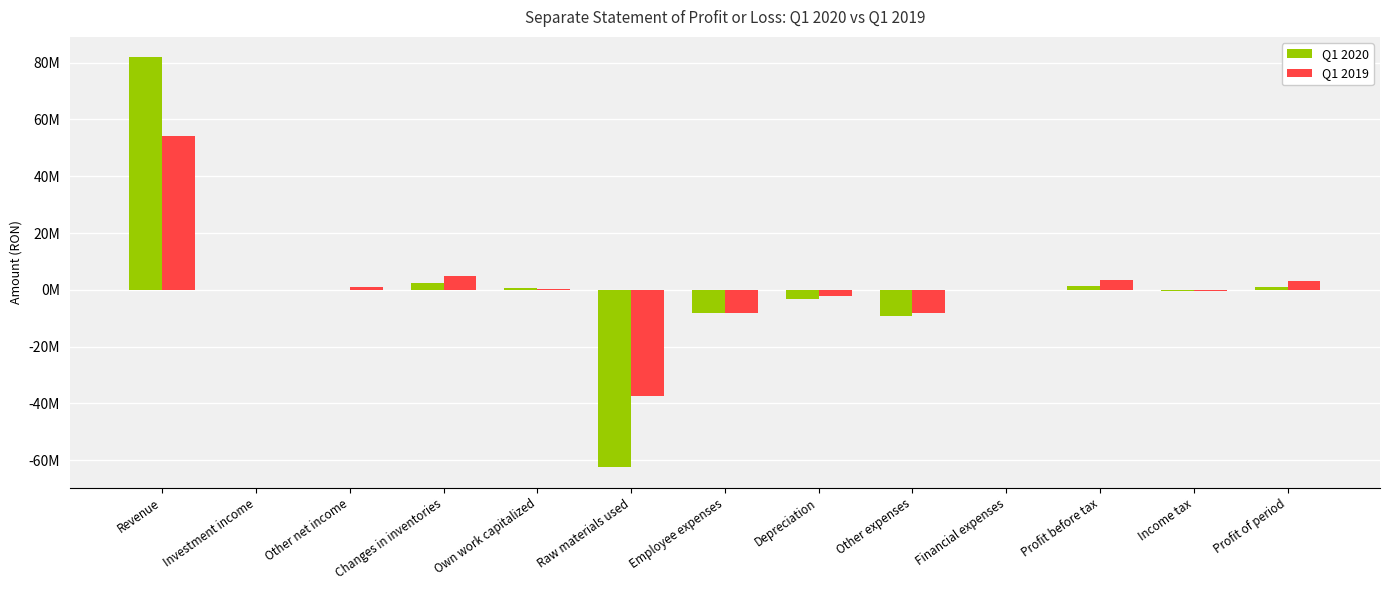

Does the chart contain stacked bars?

No